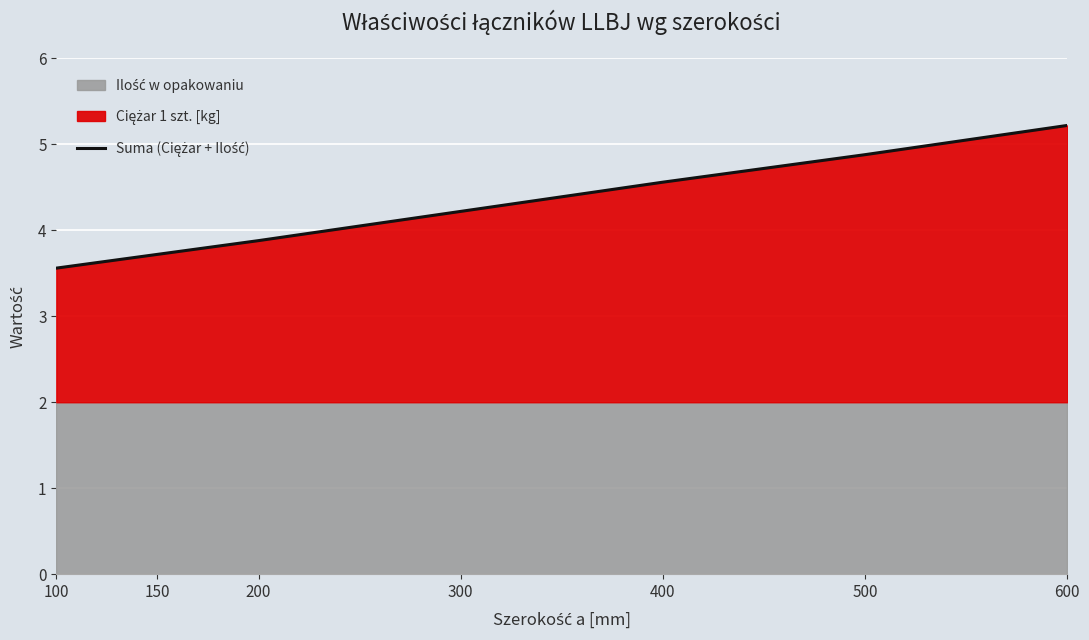

At which category does the chart reach its minimum across all series?

100